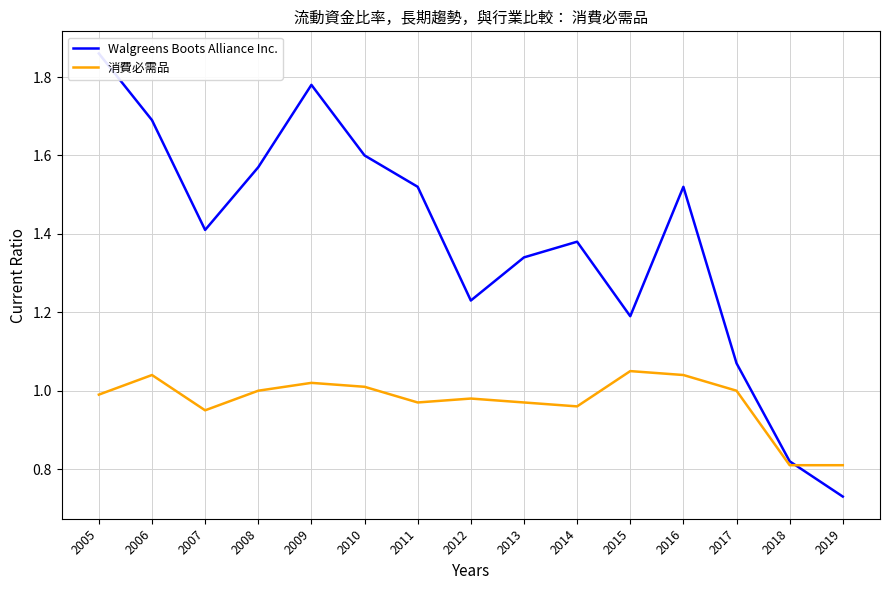

At which label is Walgreens Boots Alliance Inc. closest to 1?

2017